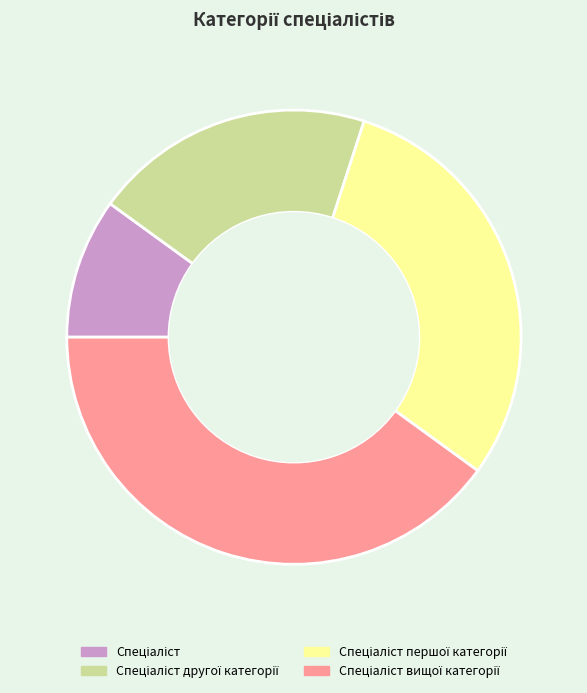

Is there any slice that represents more than half of the pie?

No